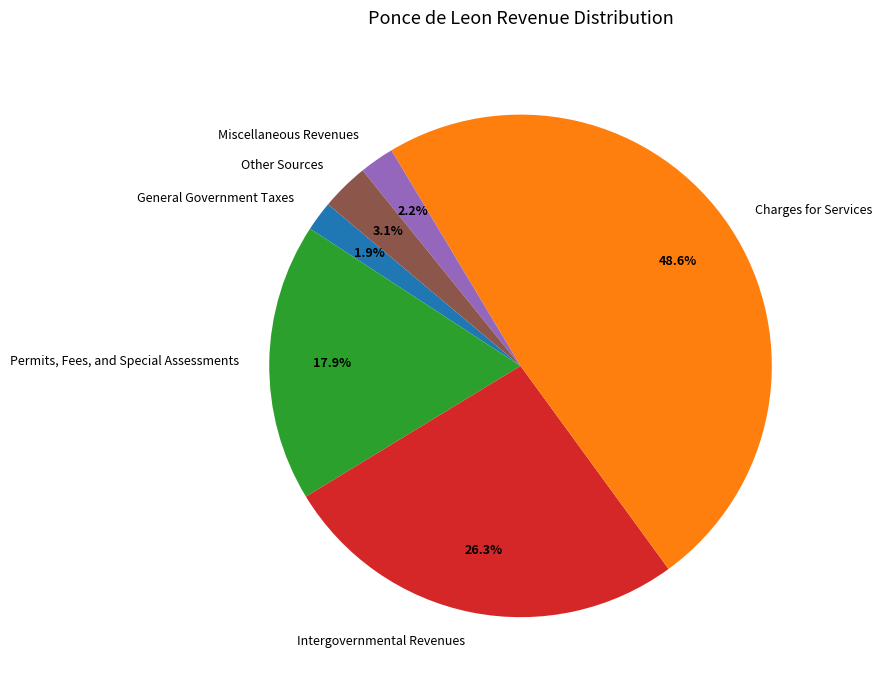

What is the total percentage of Intergovernmental Revenues and Permits, Fees, and Special Assessments?

44.2%